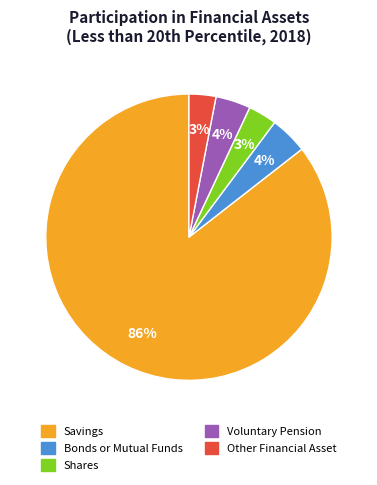

Does Shares represent more than half of the total?

No